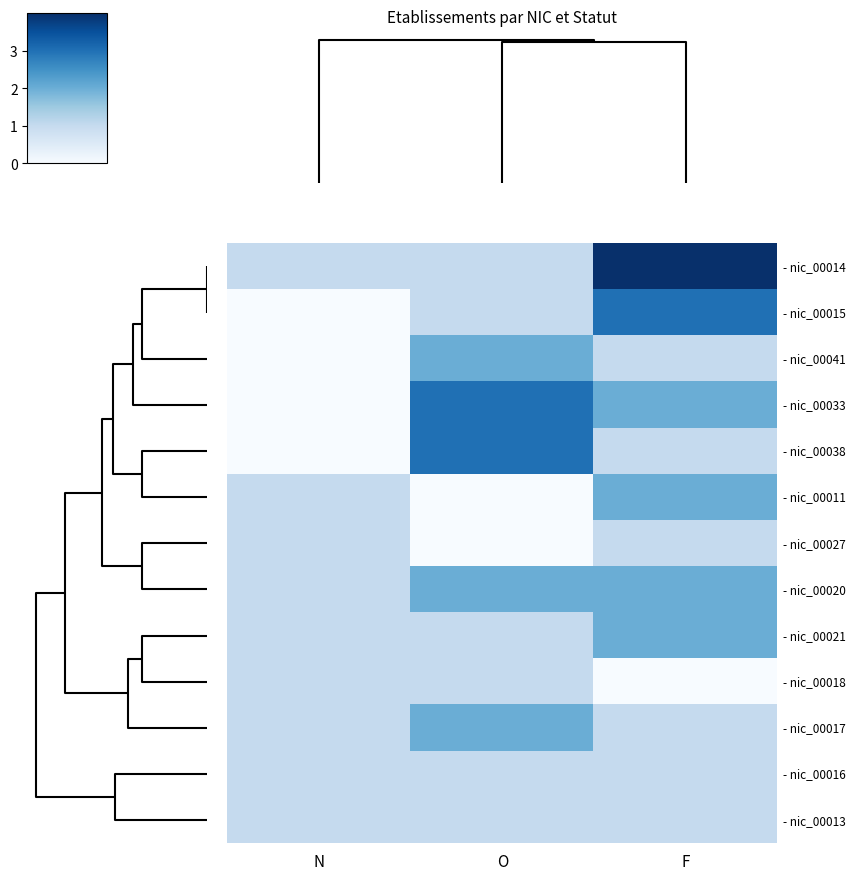

What is the total value across all series at F?

21